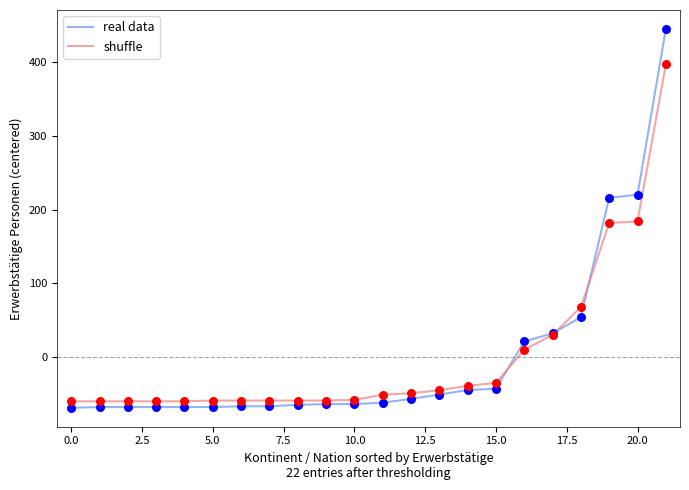

What is the minimum value for real data?

-68.7